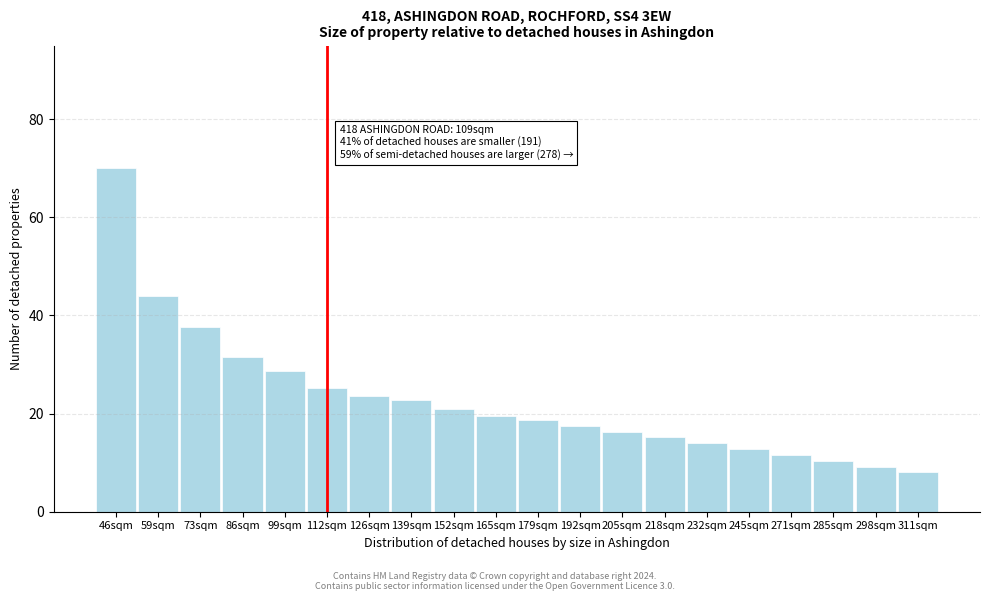

Reading left to right, what are all the values shown in this chart?

70.0	43.9	37.6	31.5	28.7	25.3	23.6	22.7	21.0	19.5	18.7	17.5	16.3	15.1	13.9	12.7	11.6	10.4	9.2	8.0